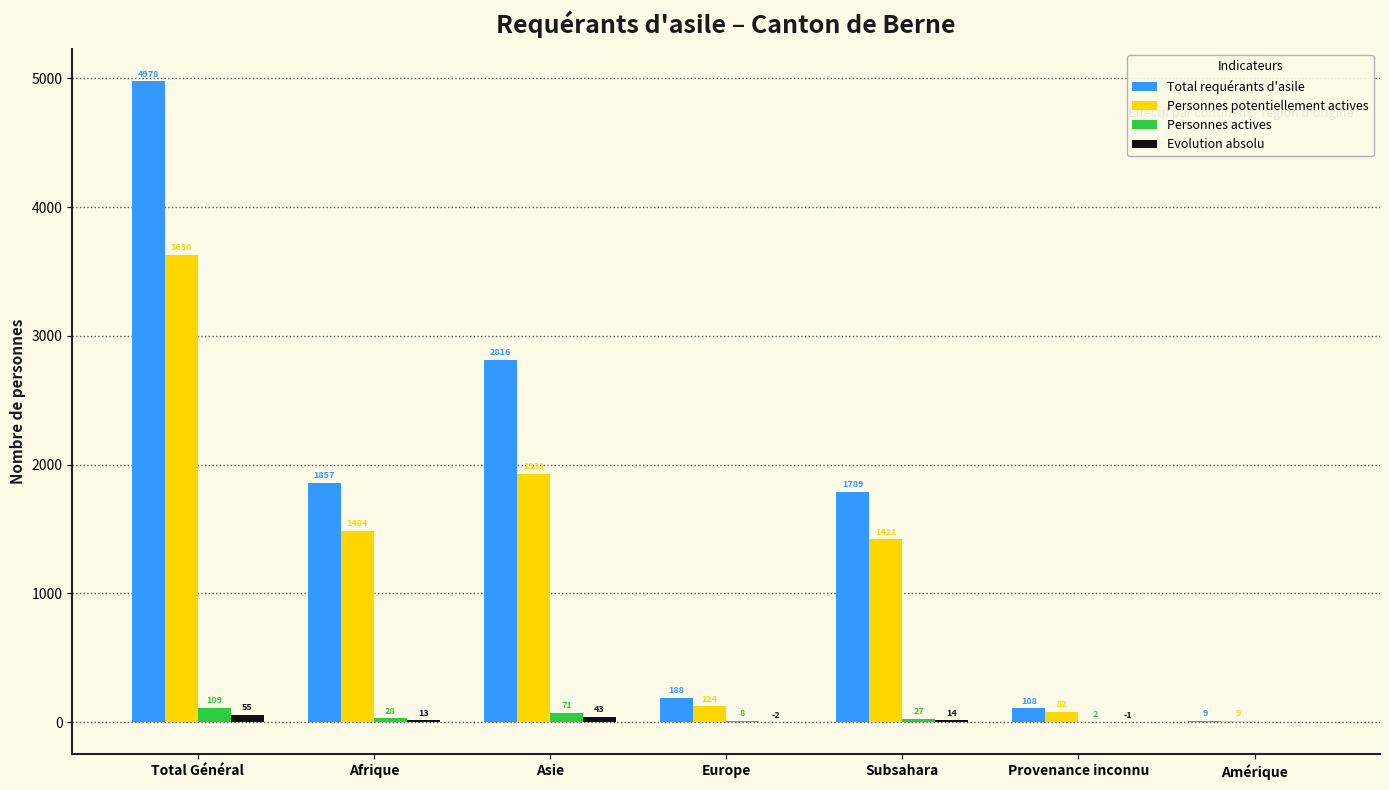

True or false: Personnes potentiellement actives has a value of 3630 at Total Général.

True